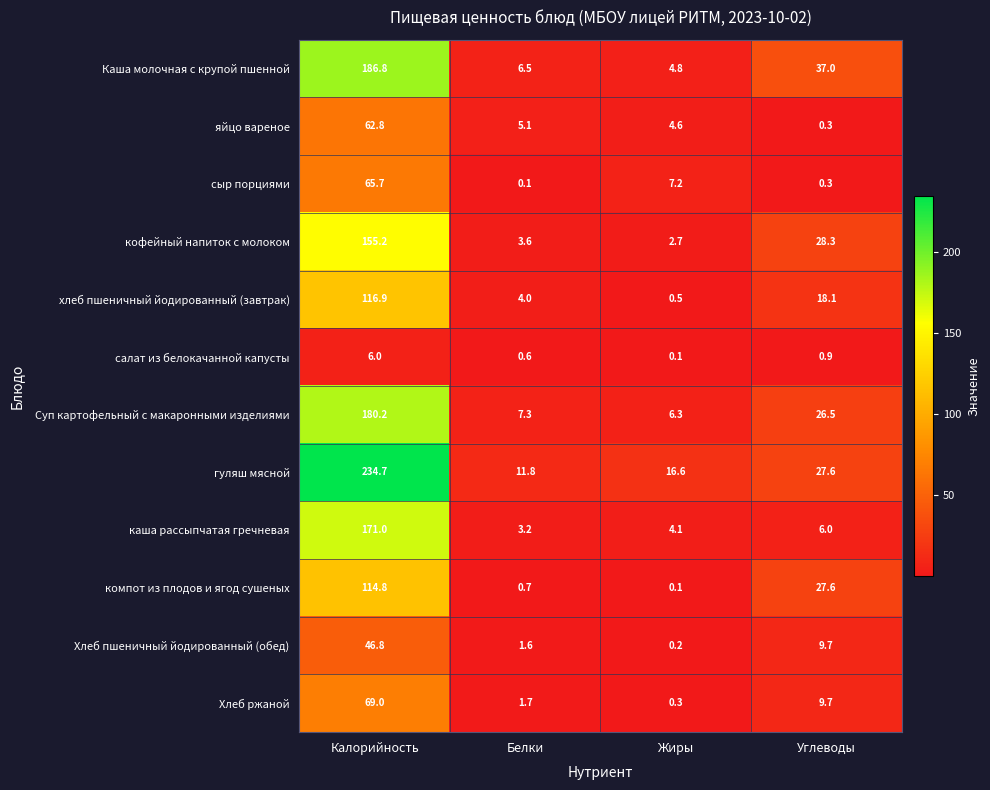

What is the difference between the second highest and minimum values in the Хлеб ржаной series?

9.4